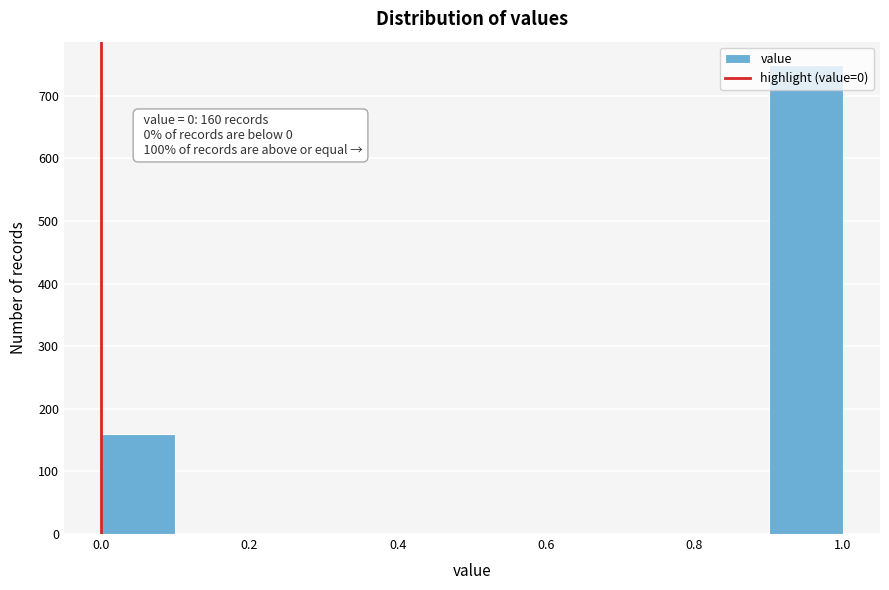

Which range on the x-axis has the tallest bar?

0.9 to 1.0